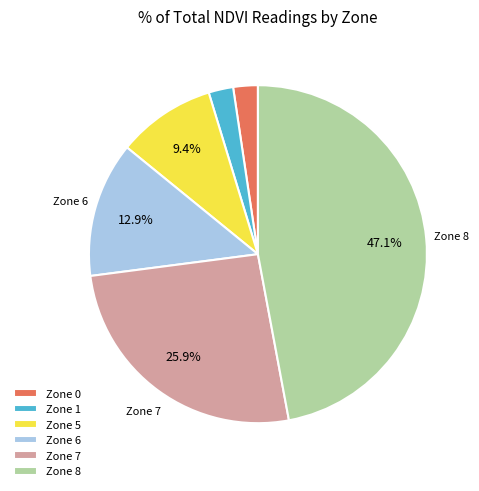

Which category has the biggest portion of the pie?

Zone 8